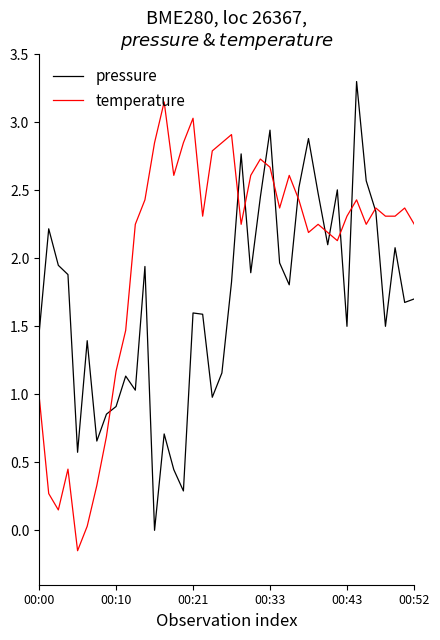

How many positive values does the temperature series have?

39